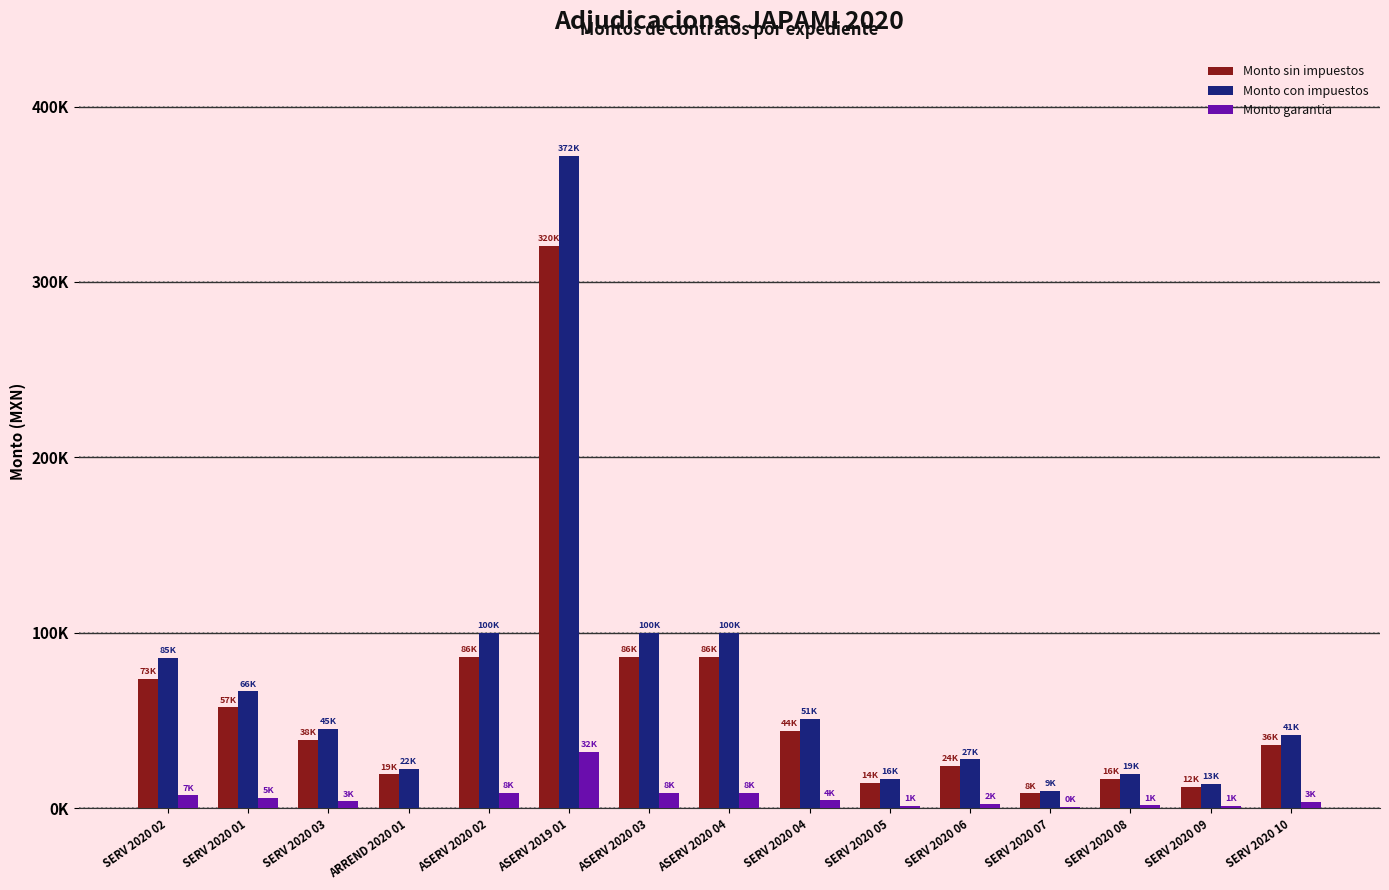

Does the chart contain stacked bars?

No